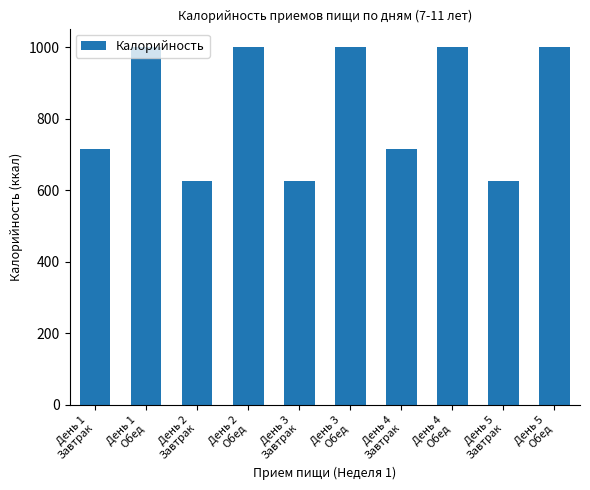

What is the value of the 9th bar from the left?

627